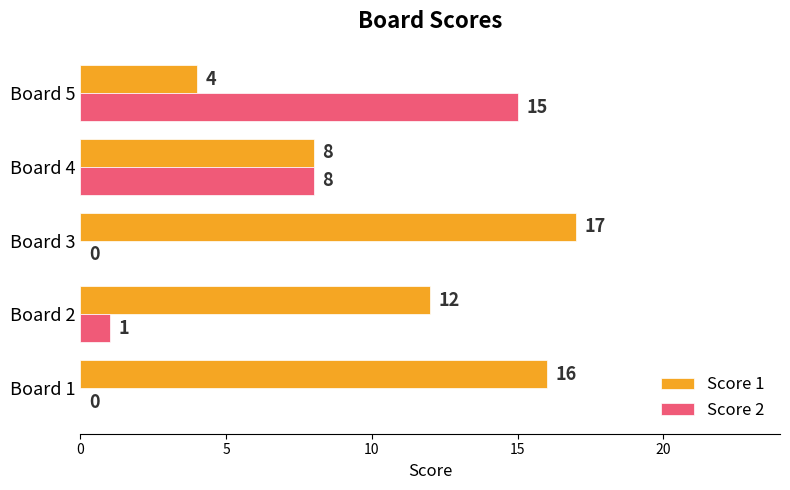

At which category does the chart reach its peak across all series?

Board 3